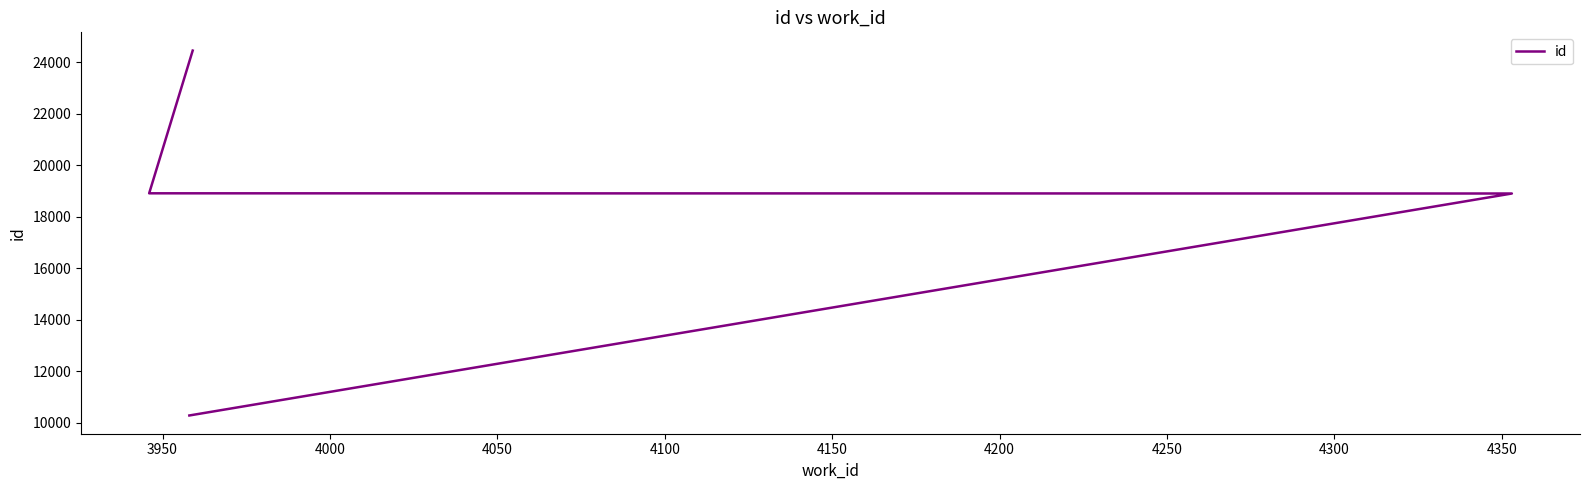

The chart shows a value of 27132 at 3950. True or false?

False